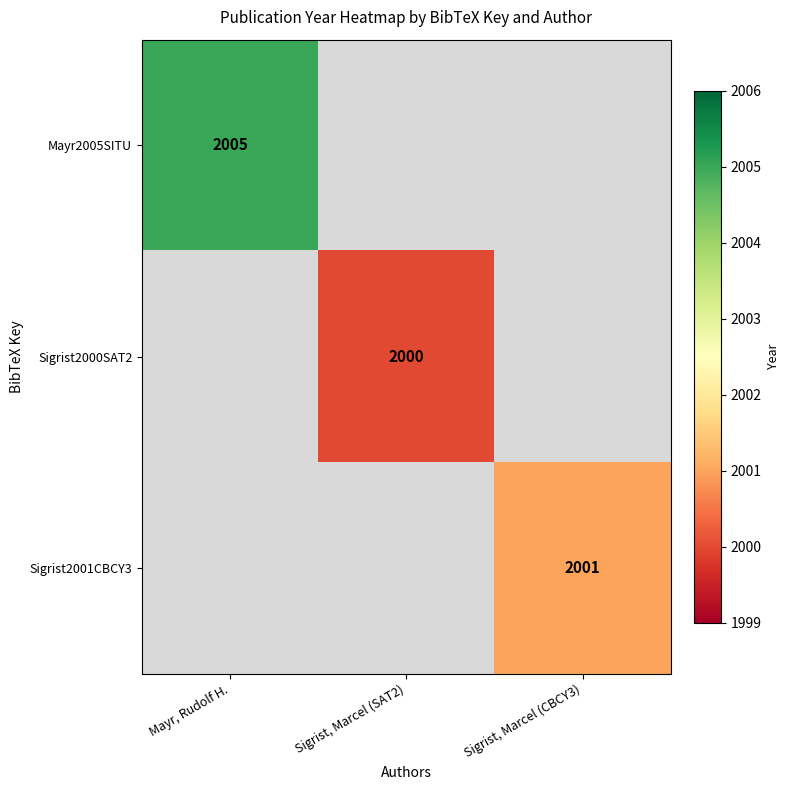

Is it true that Sigrist2001CBCY3 equals 3250 at Sigrist, Marcel (CBCY3)?

False